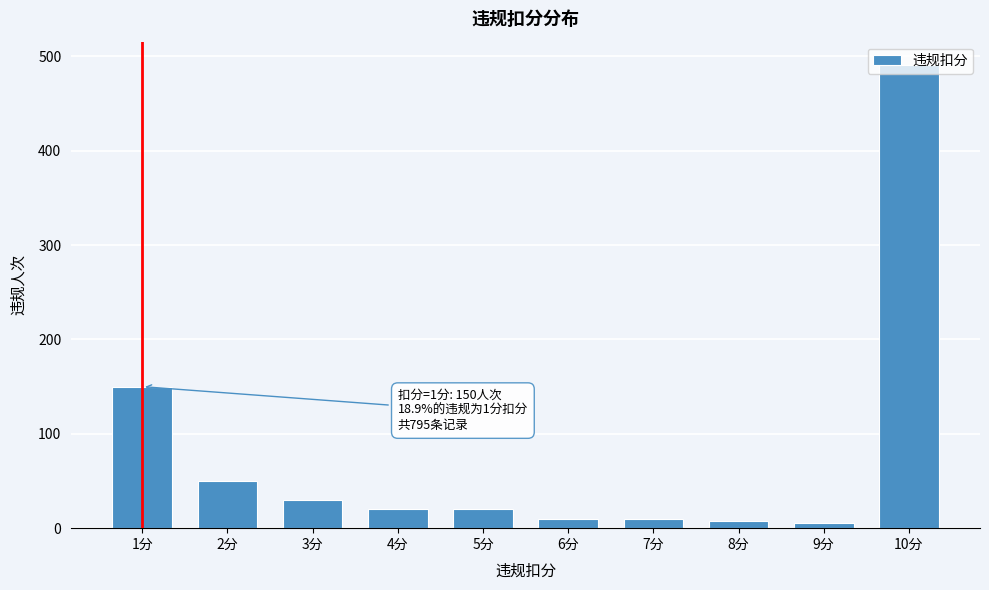

The value at 2分 is 50. True or false?

True